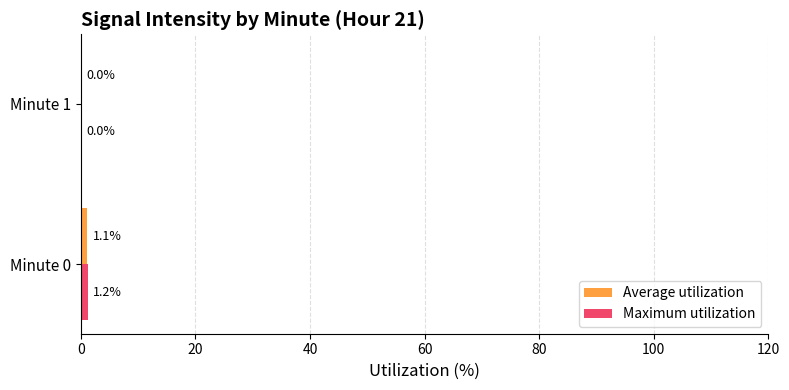

How many categories are shown in the chart?

2